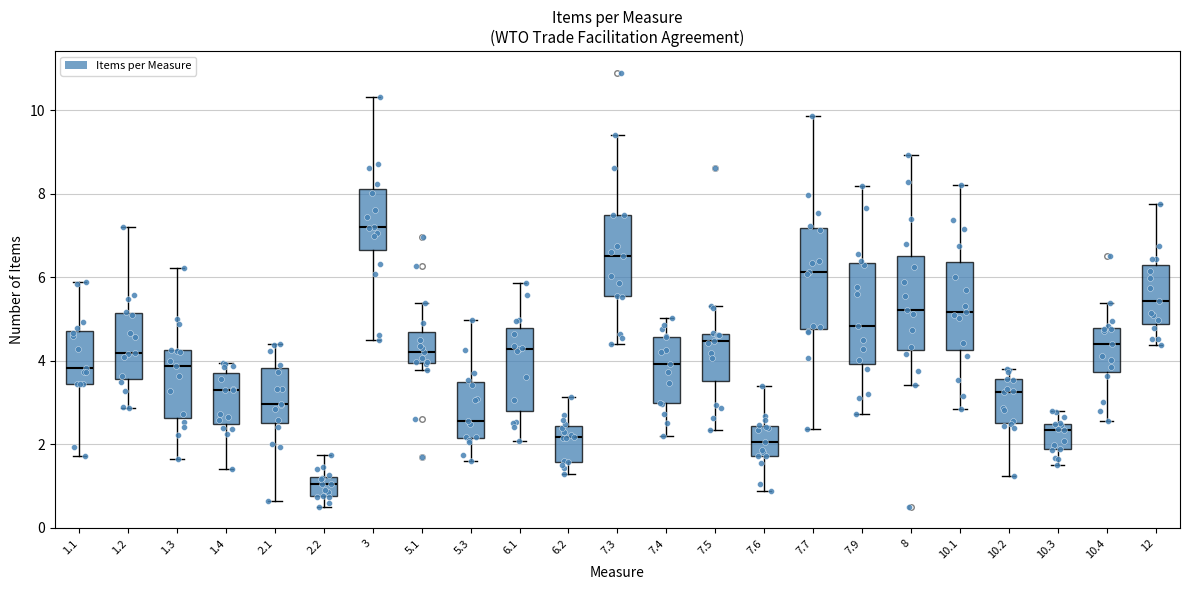

Which box has the lowest median line?

2.2